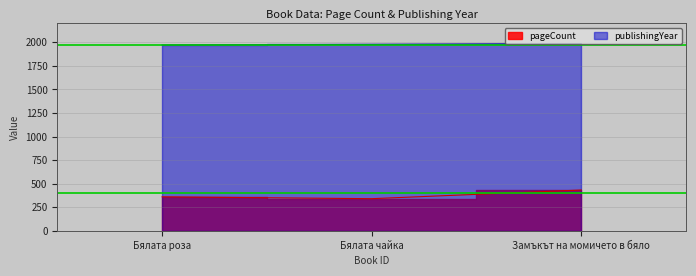

Is it true that publishingYear equals 589 at Бялата роза?

False